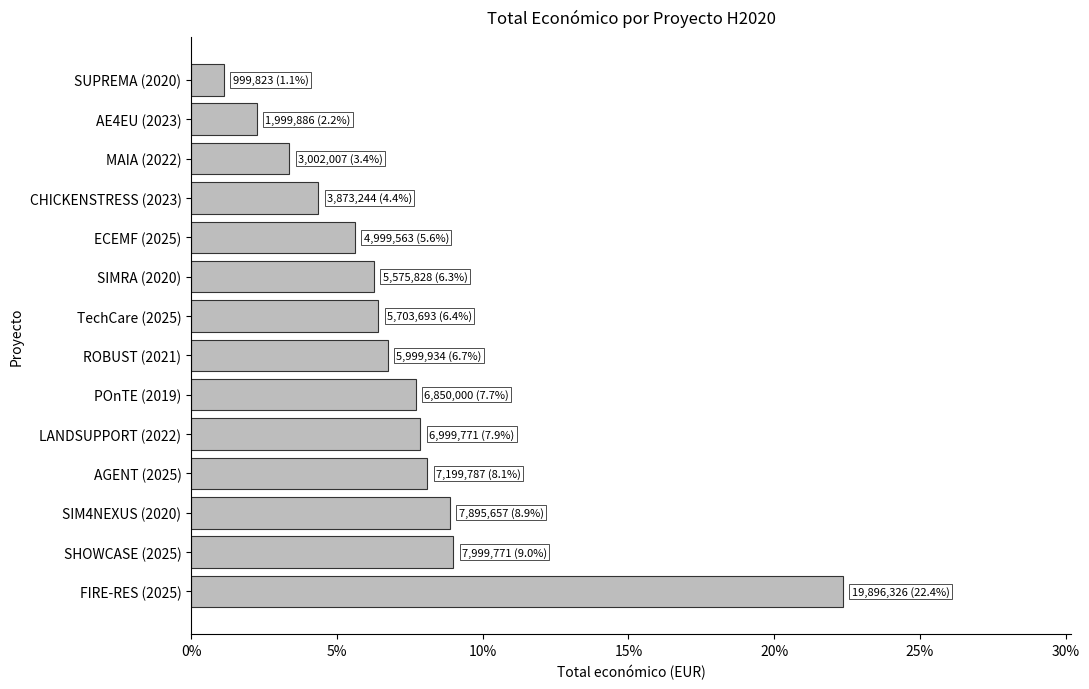

Does the chart contain any negative values?

No